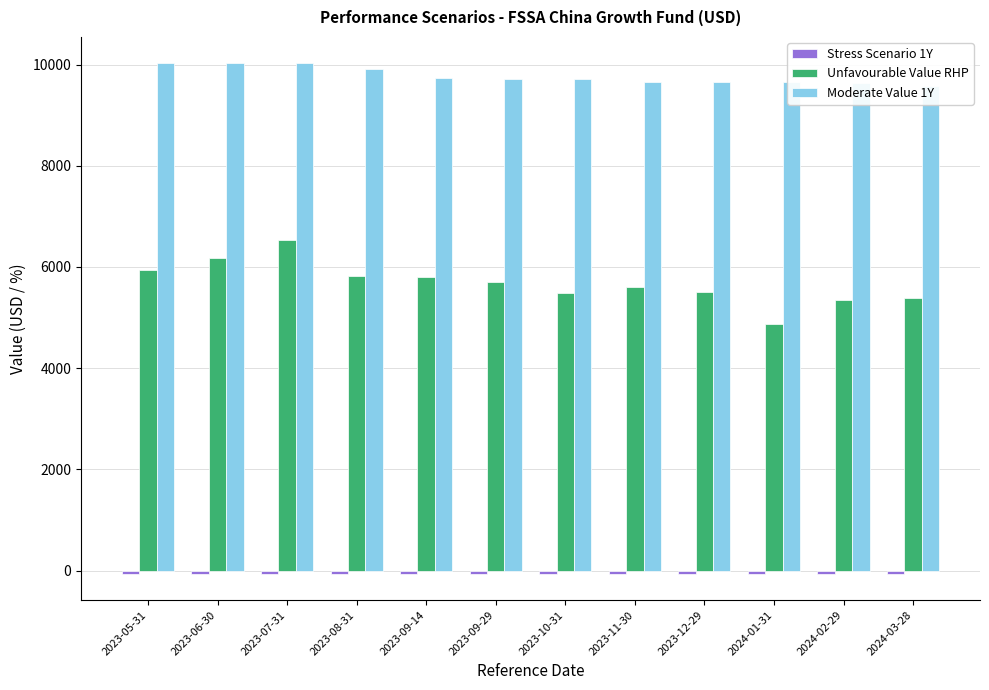

Is the value of Stress Scenario 1Y at 2023-06-30 greater than the value of Unfavourable Value RHP at 2024-02-29?

No